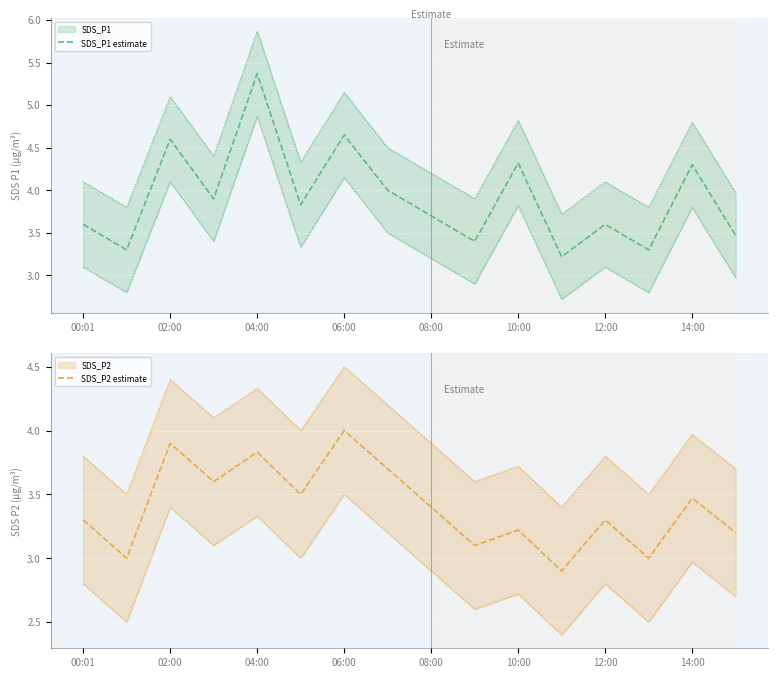

What is the maximum value for SDS_P1 estimate?

5.4